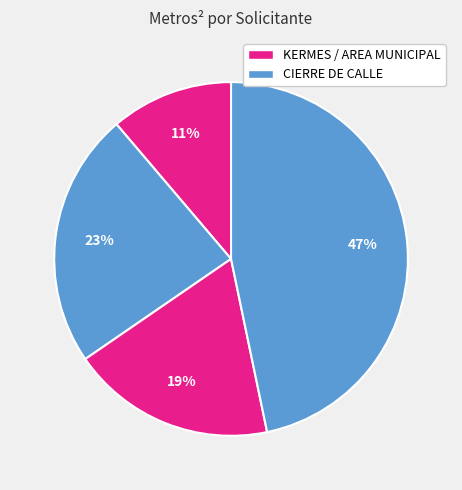

How many slices are in this pie chart?

4